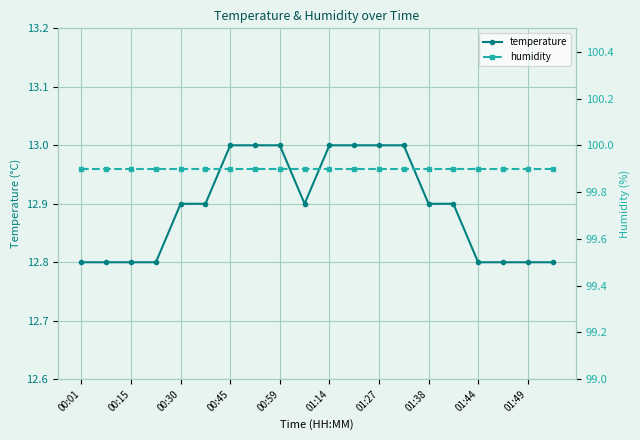

True or false: temperature and humidity cross at least once.

False